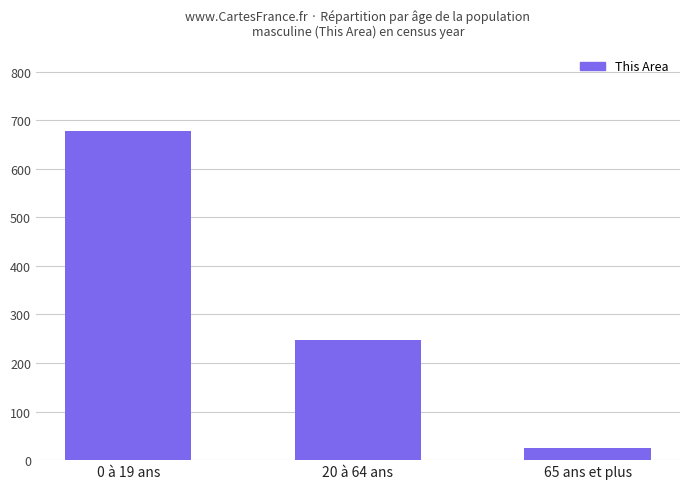

List the labels in order of value, smallest first.

65 ans et plus, 20 à 64 ans, 0 à 19 ans